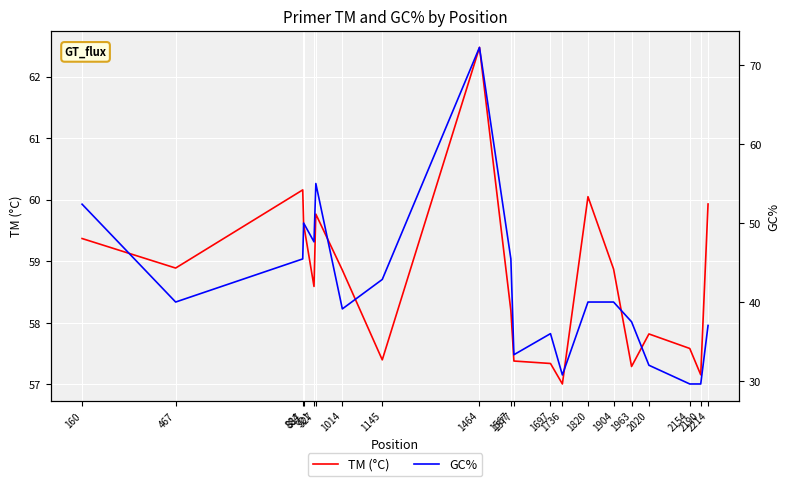

Rank the series by their maximum value, from lowest to highest.

TM (°C), GC%